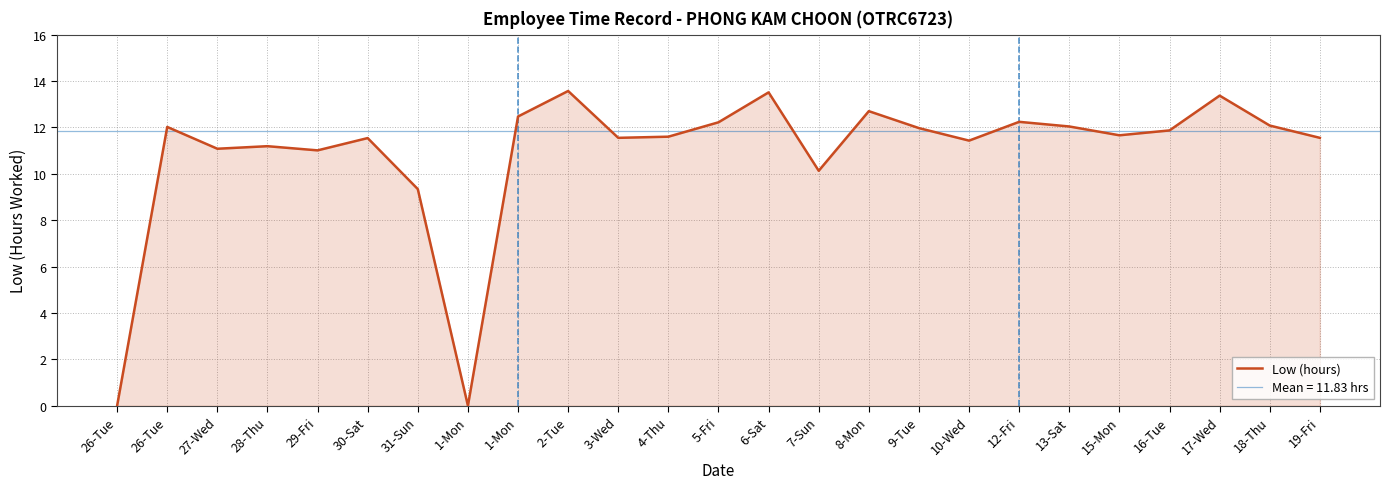

What is the difference between the maximum and minimum values?

13.6